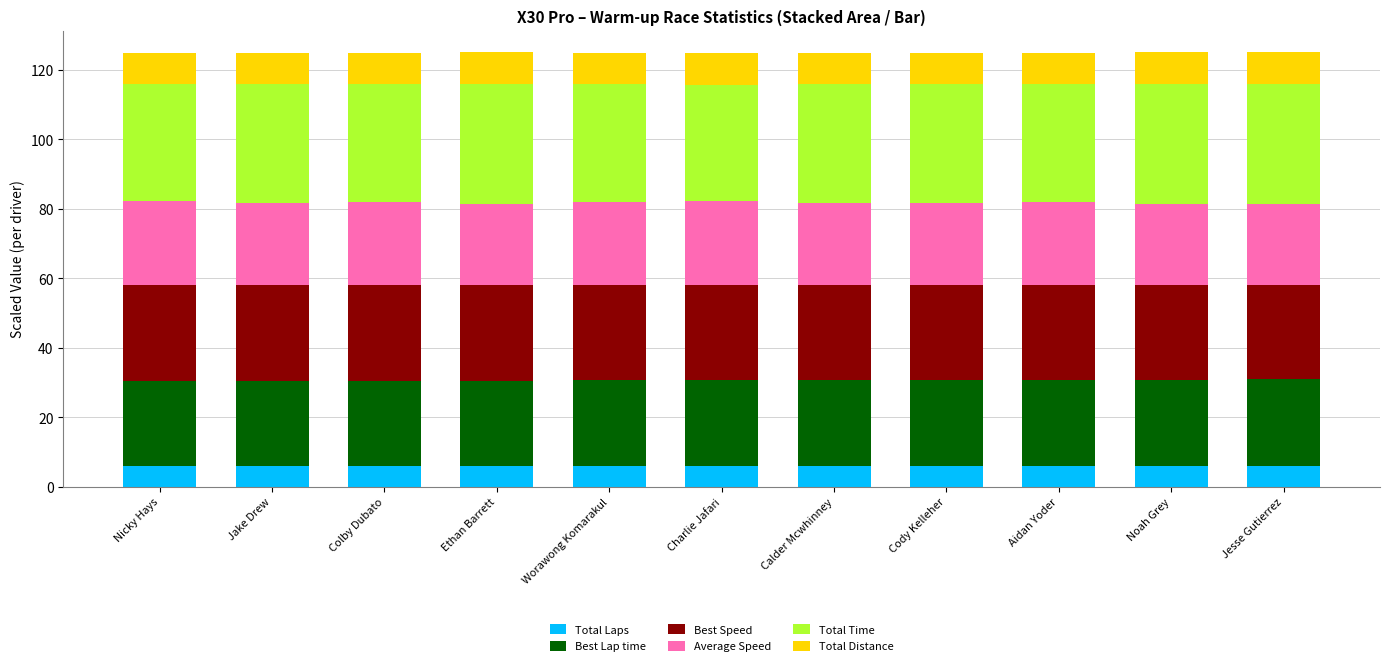

What is the minimum value for Total Laps?

6.0